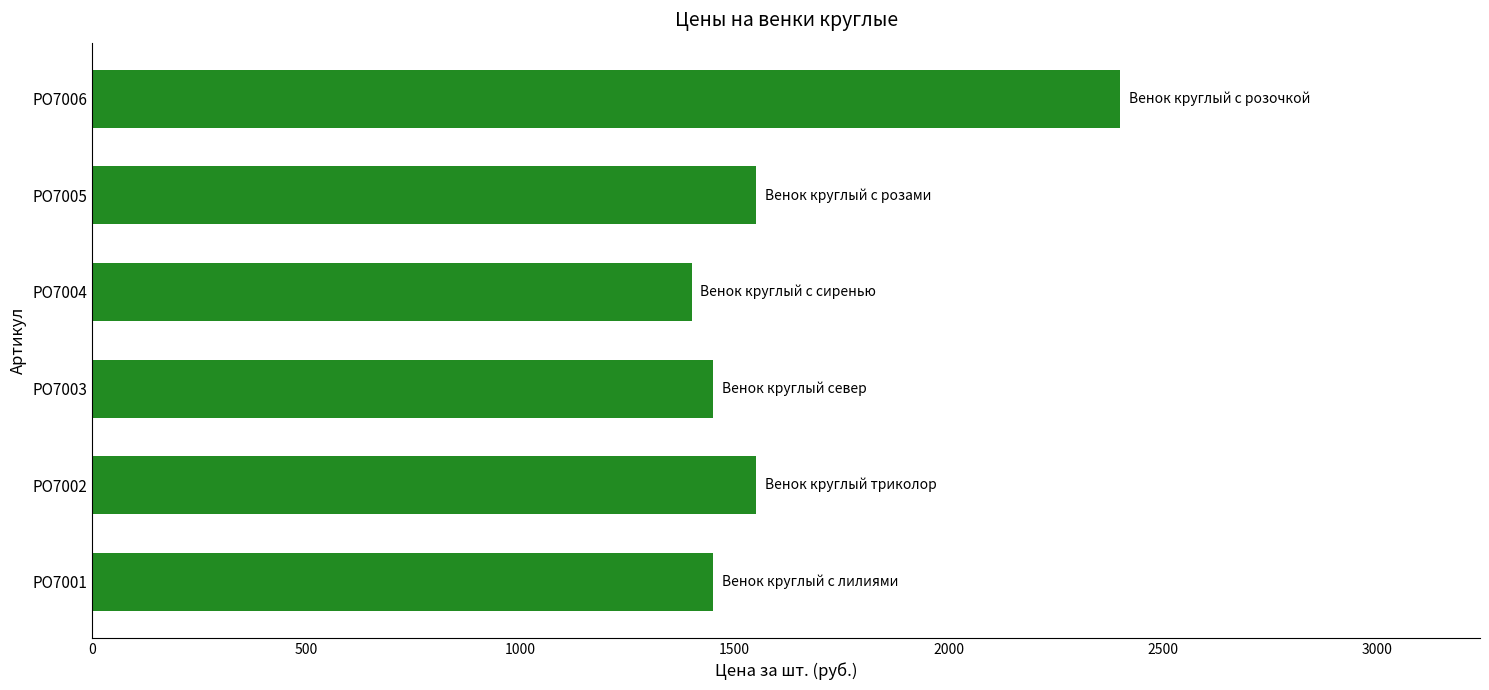

Is it true that the value at РО7004 is 1400?

True